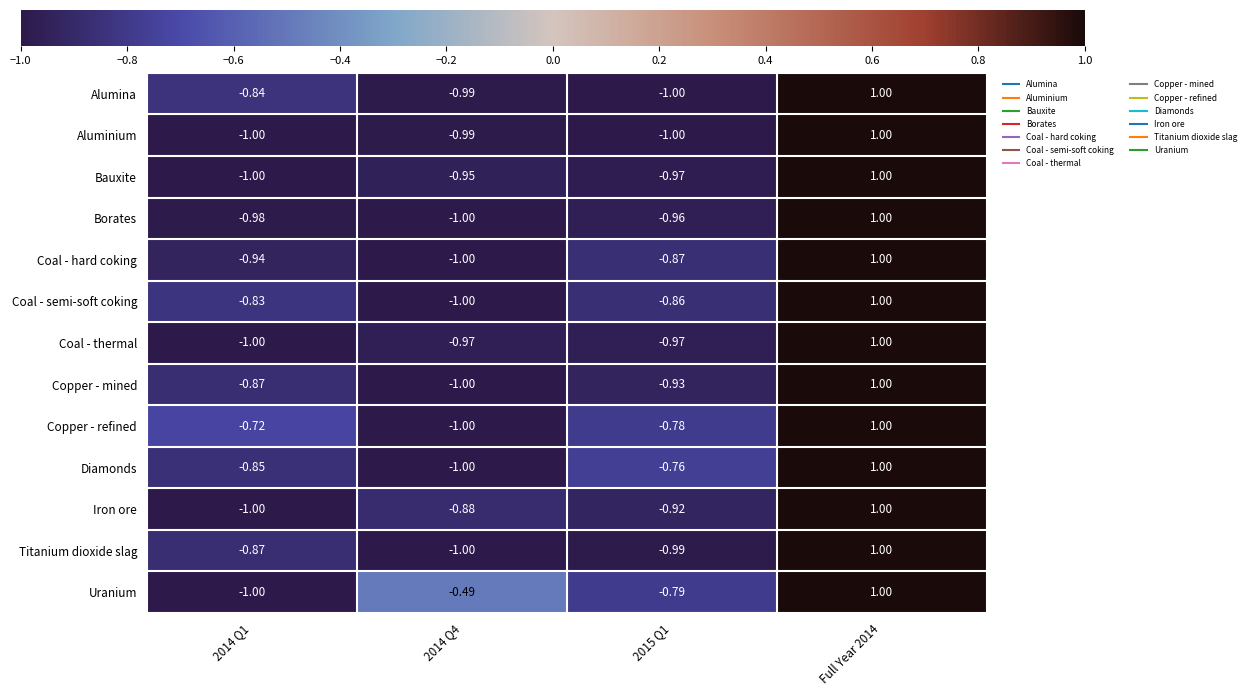

Which series has the largest total across all categories?

Uranium